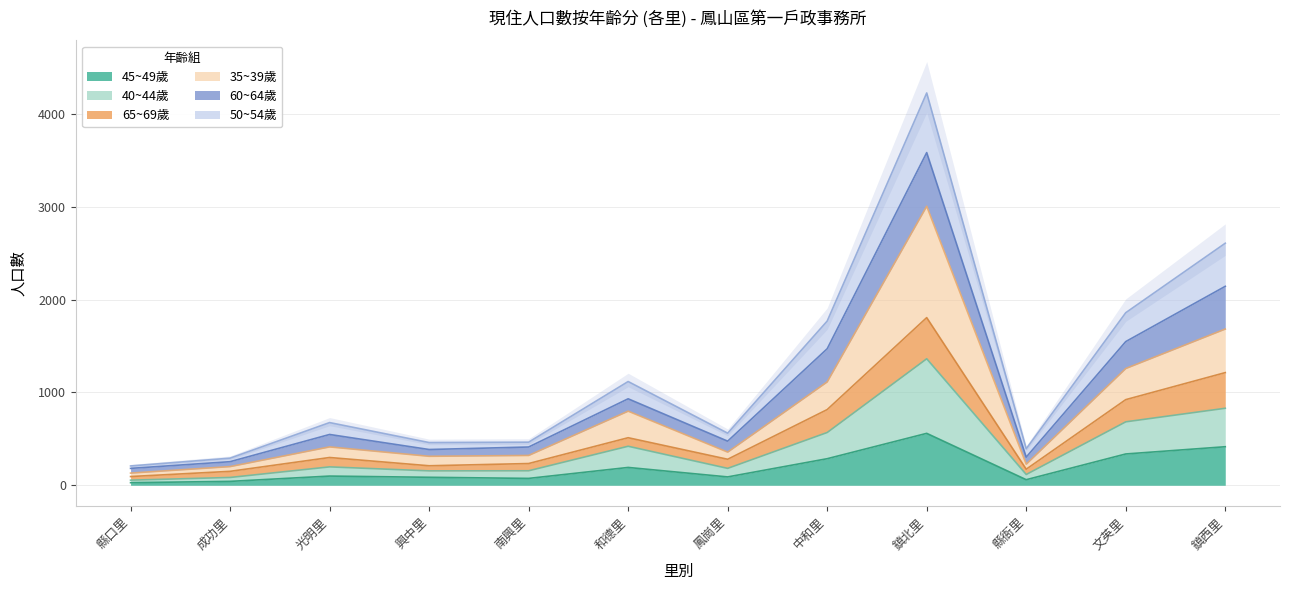

Between 縣口里 and 鎮北里, which series saw the biggest shift?

50~54歲